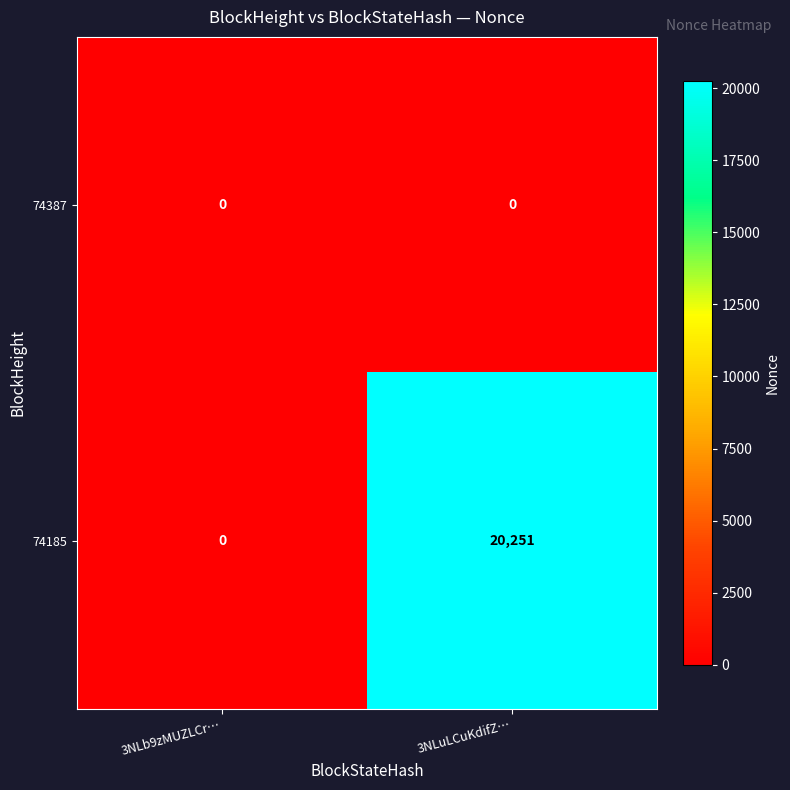

Reading left to right, transcribe all the data shown in this chart.

74387: 0	0
74185: 0	20251